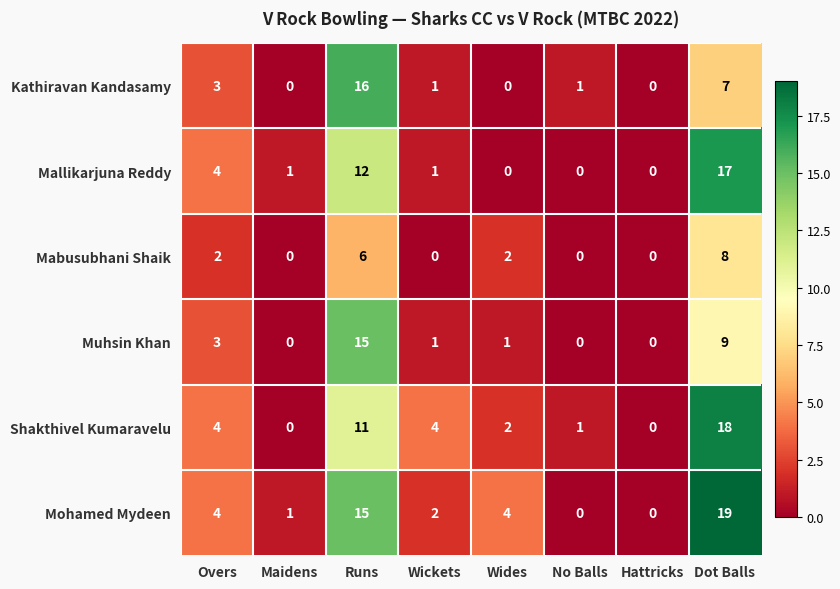

The Shakthivel Kumaravelu series shows 2 at Wickets. True or false?

False